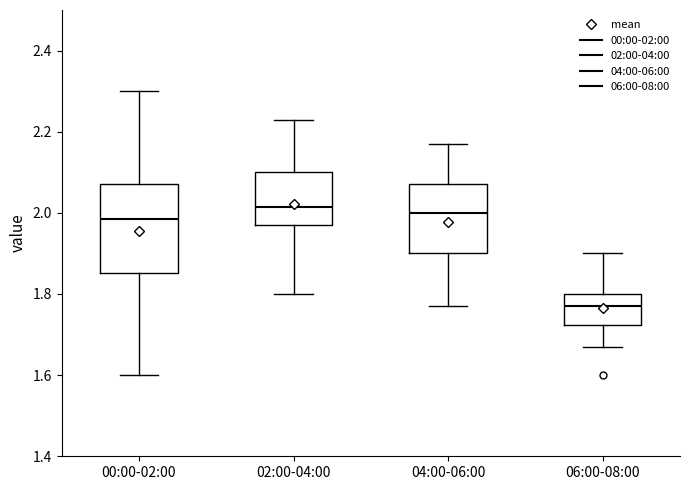

Reading left to right, read every box against the y-axis: the position of its median line, the range the box covers, and the ends of its whiskers. The values are not printed on the chart, so give them approximately, as read against the axis.

00:00-02:00: median 1.98, box 1.86 to 2.08, whiskers 1.60 to 2.30
02:00-04:00: median 2.02, box 1.98 to 2.10, whiskers 1.80 to 2.24
04:00-06:00: median 2.00, box 1.90 to 2.08, whiskers 1.78 to 2.18
06:00-08:00: median 1.78, box 1.72 to 1.80, whiskers 1.68 to 1.90